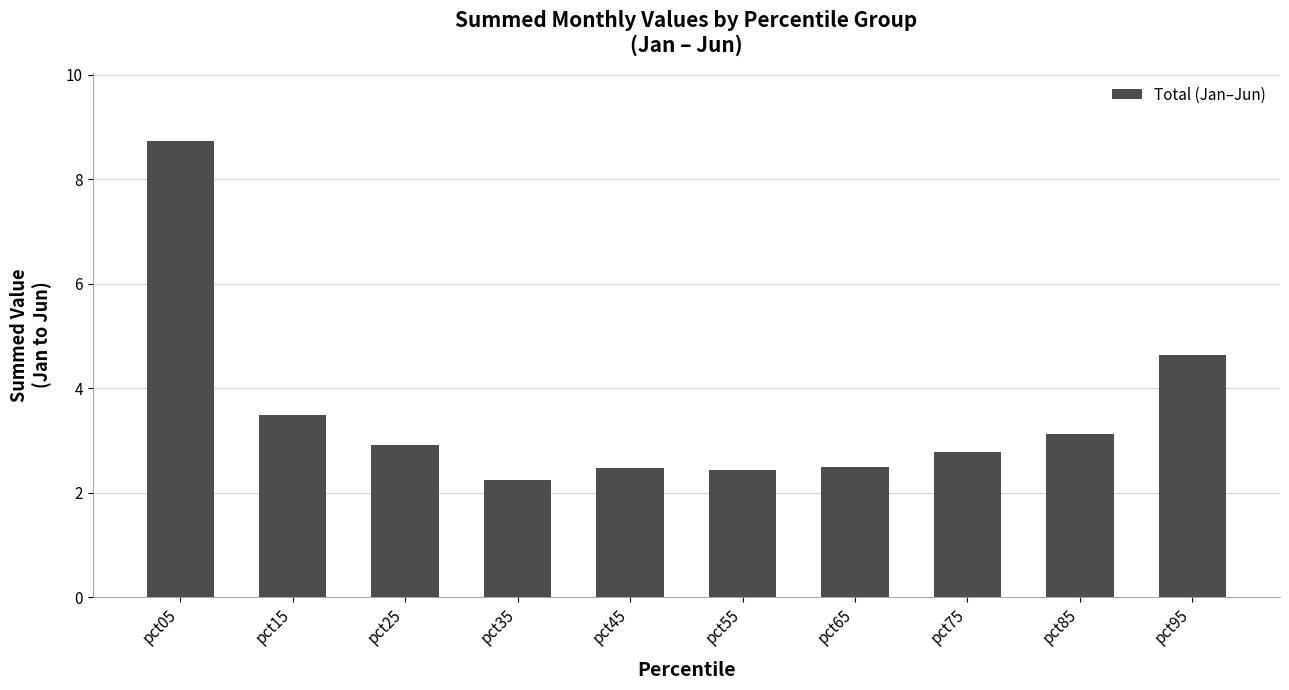

What is the maximum value shown in the chart?

8.7